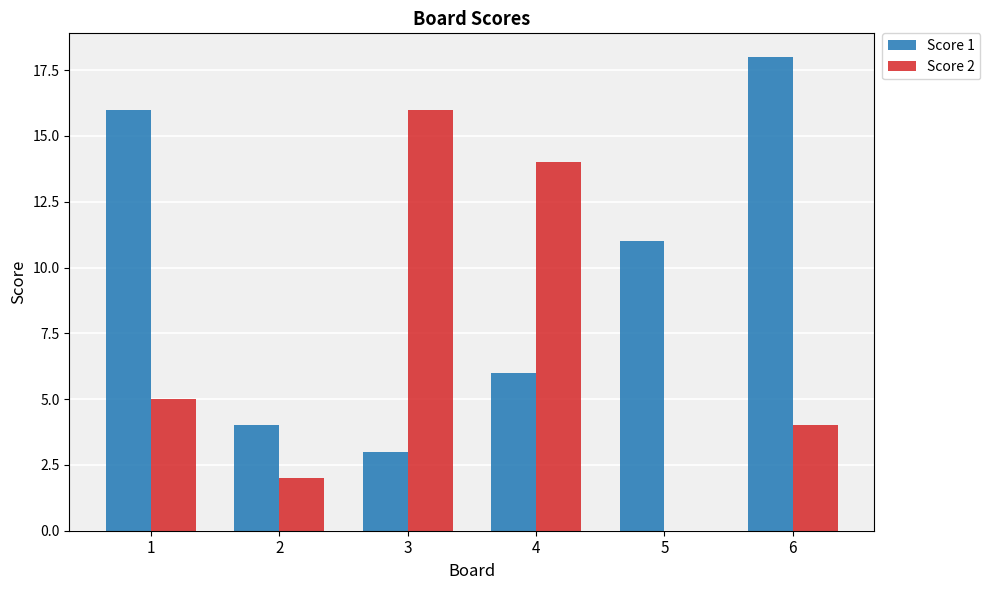

What is the sum of all Score 1 values?

58